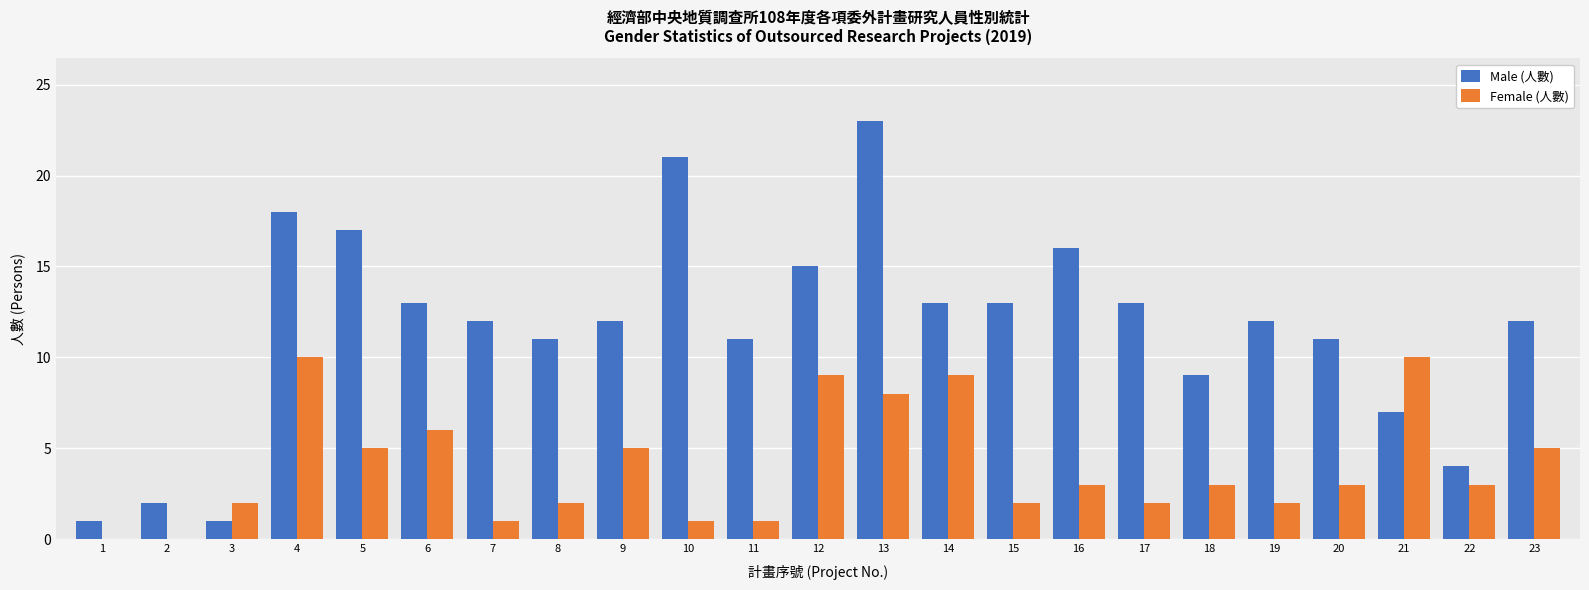

Which series has the largest total across all categories?

Male (人數)